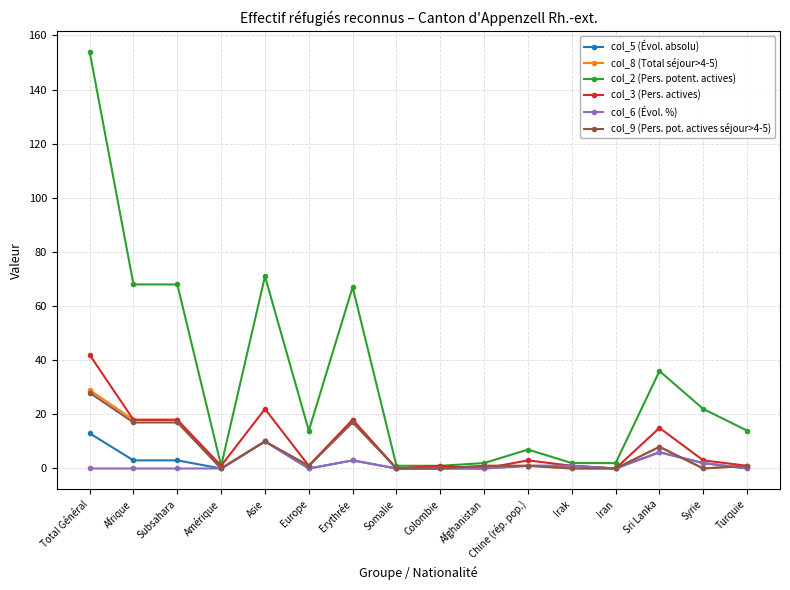

What is the difference between the maximum and second lowest values in the col_2 (Pers. potent. actives) series?

153